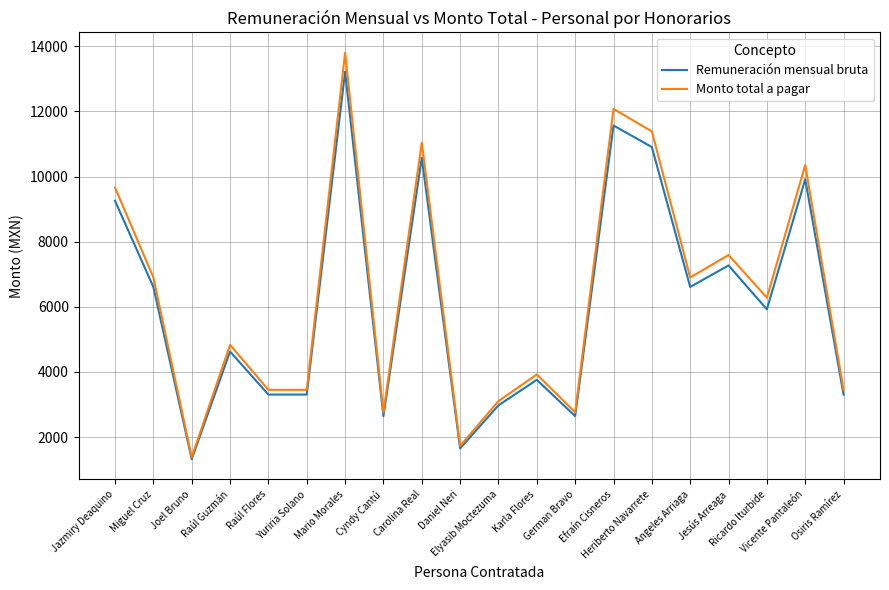

The Monto total a pagar series shows 1805.3 at Angeles Arriaga. True or false?

False